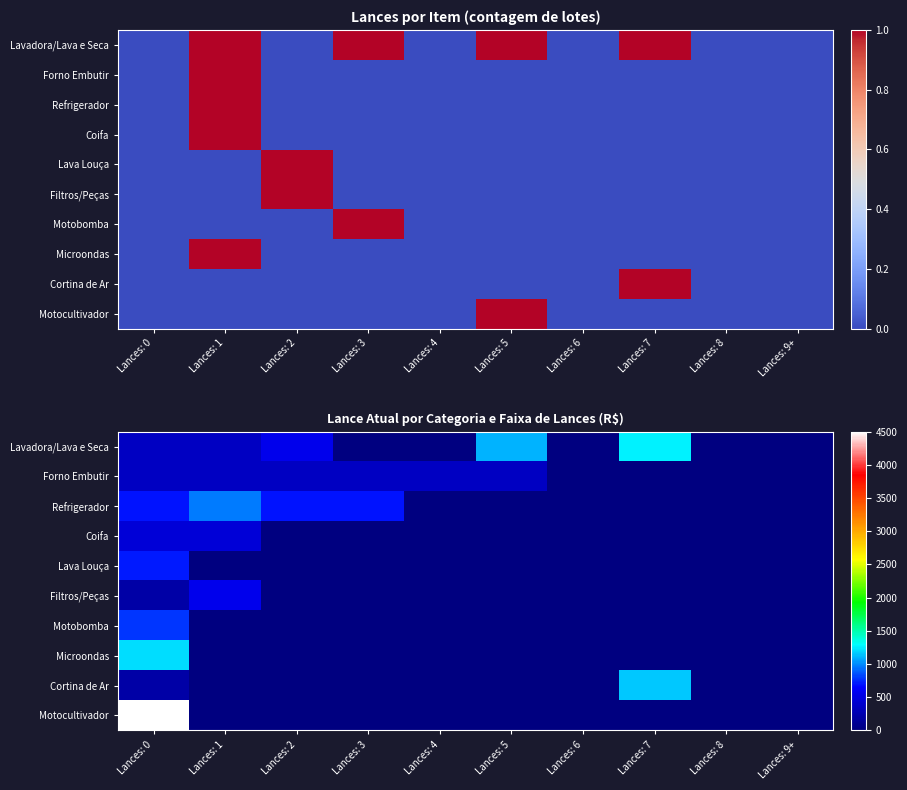

How many data points in Coifa are above 0?

2